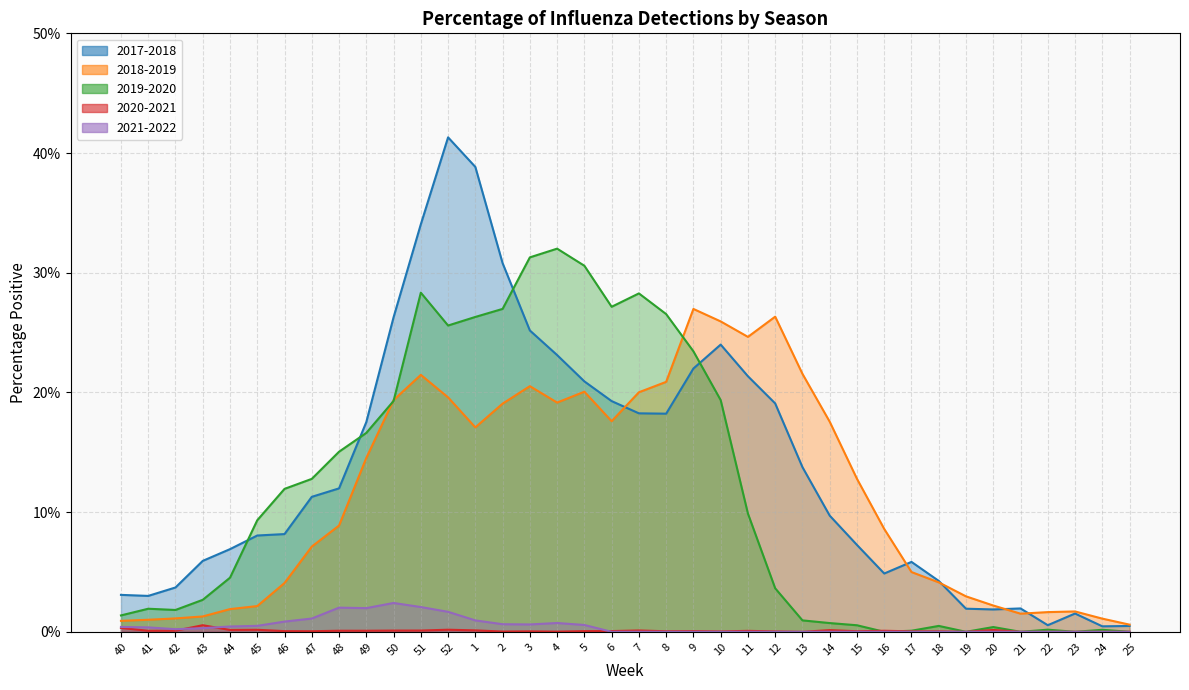

What is the label of the 2nd point from the left?

41